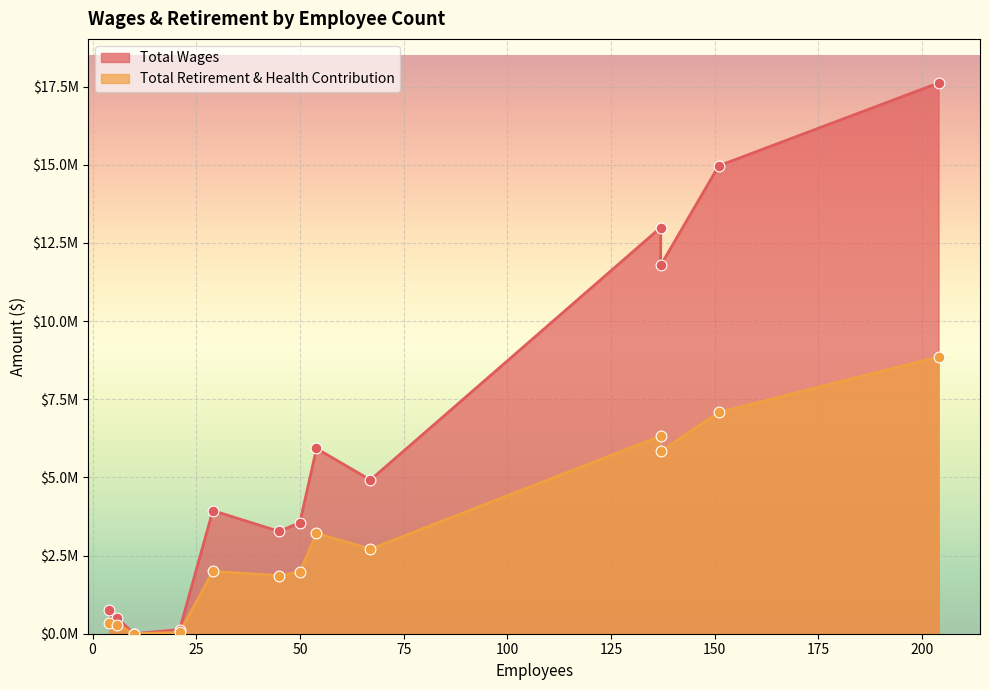

At which category is the sum across all series the highest?

204